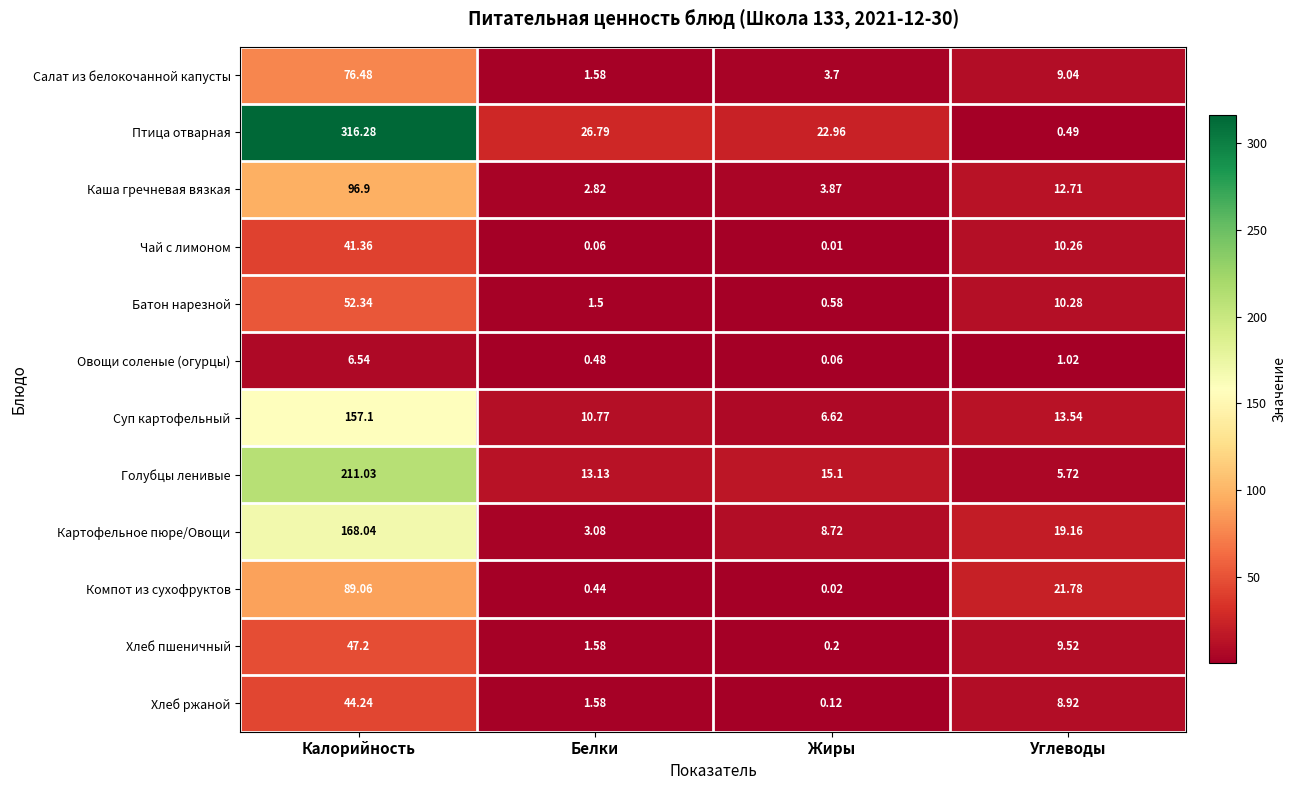

Where does the Салат из белокочанной капусты series first go above 9?

Калорийность